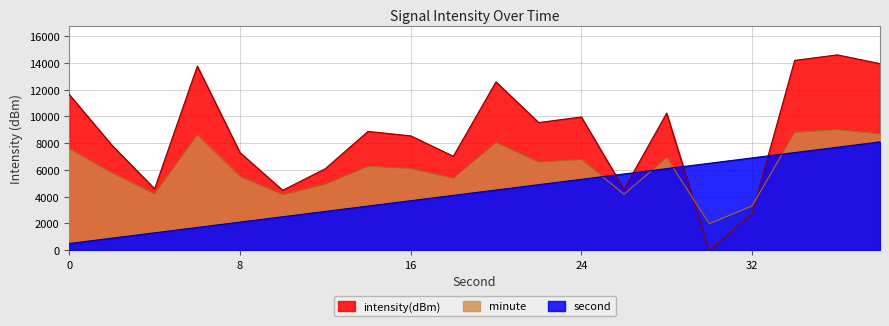

Count the number of data series in this chart.

3